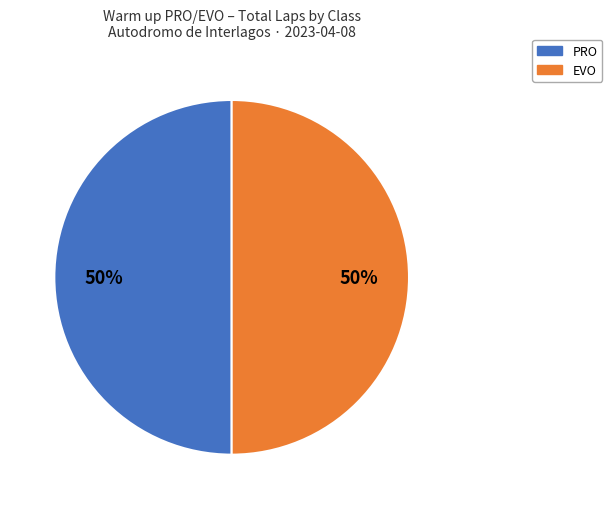

To the nearest percent, what portion does PRO represent?

50%